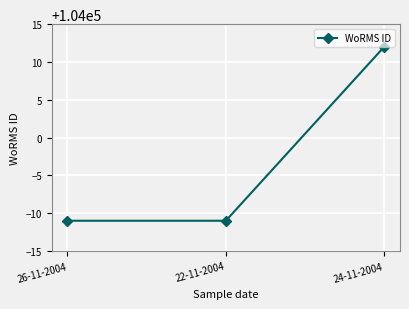

What is the average value?

103997